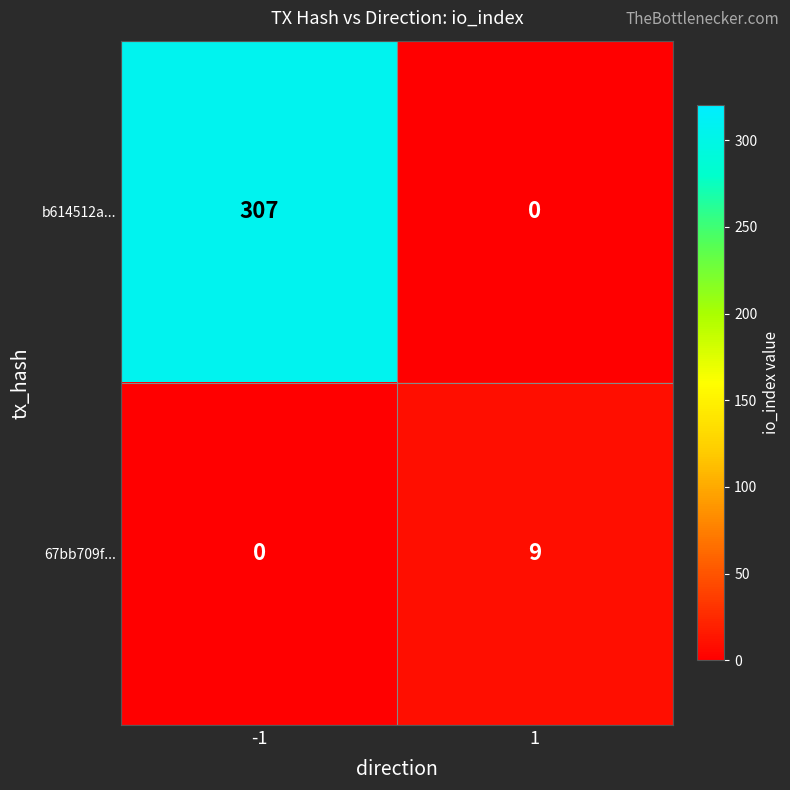

At -1, list the series in order from largest to smallest.

b614512a..., 67bb709f...